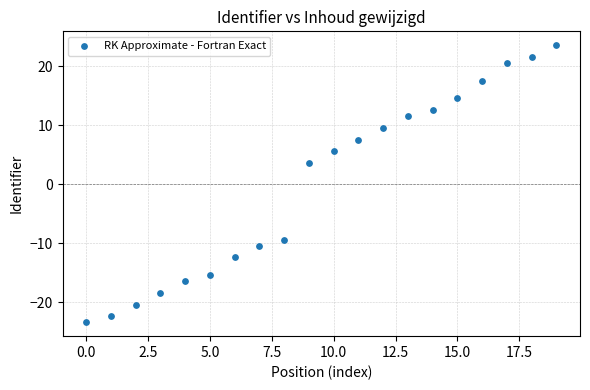

What Y value in the scatter plot is closest to 0?

3.6